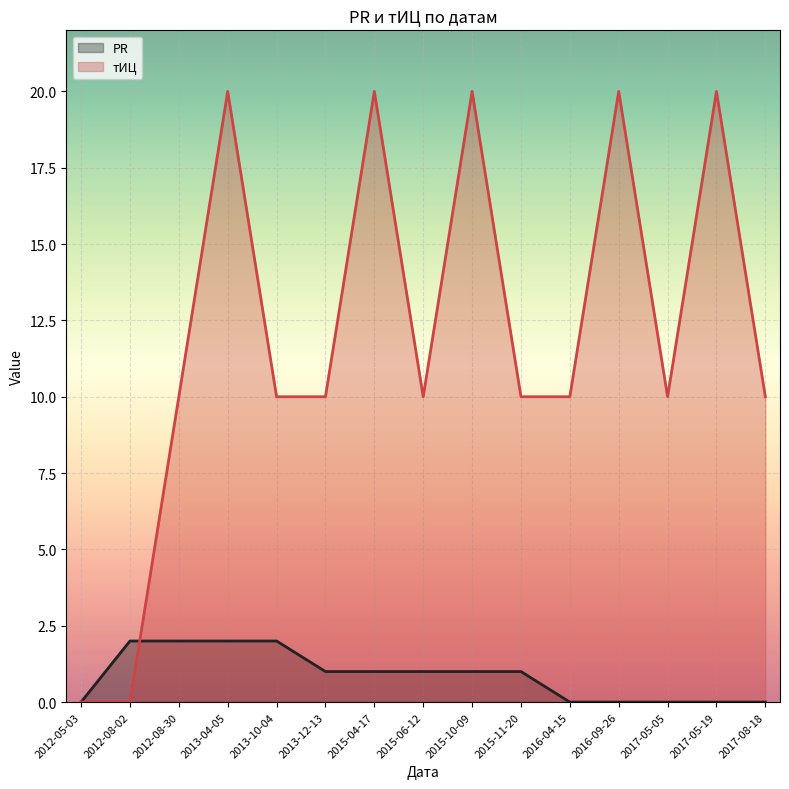

Between 2017-08-18 and 2016-09-26, which is larger?

2017-08-18